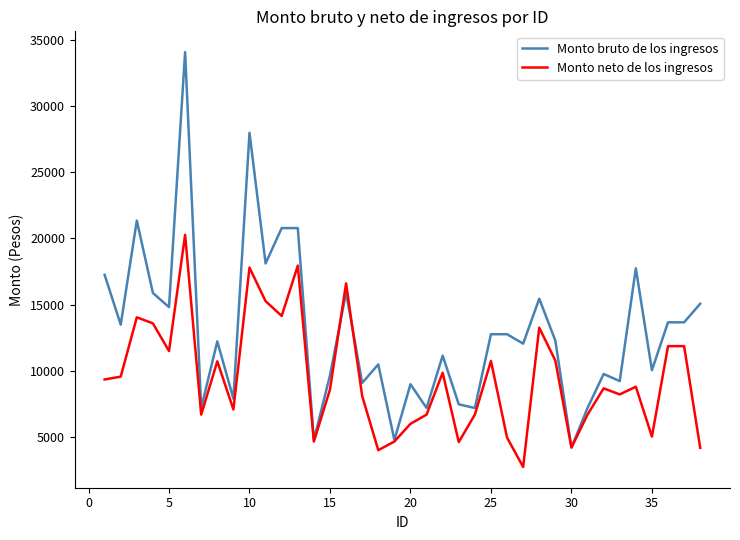

Which series has the largest range (max minus min)?

Monto bruto de los ingresos